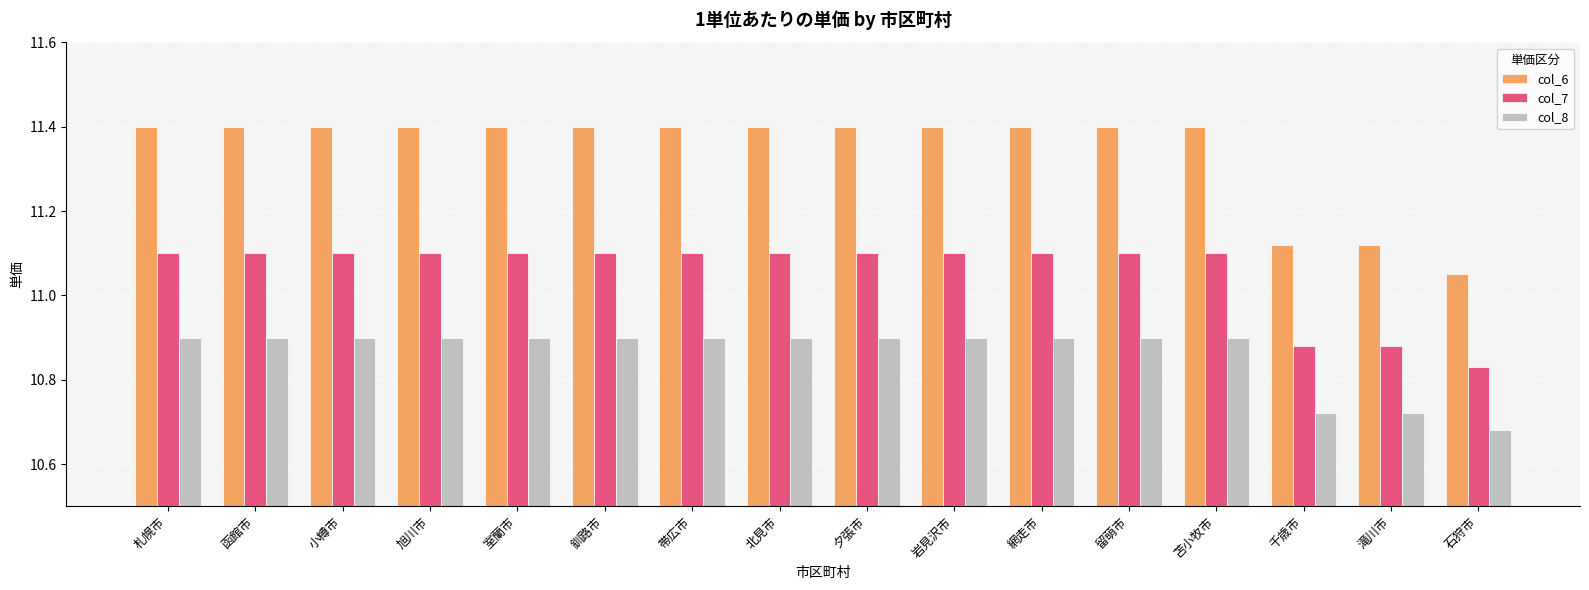

Are the bars grouped side by side (vs. stacked)?

Yes